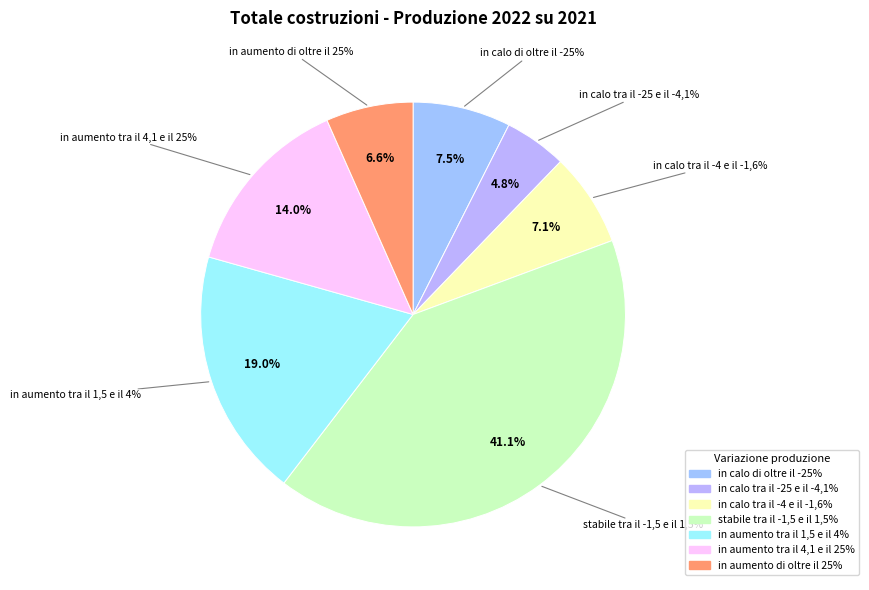

What percentage is the in calo di oltre il -25% slice, to the nearest percent?

7%